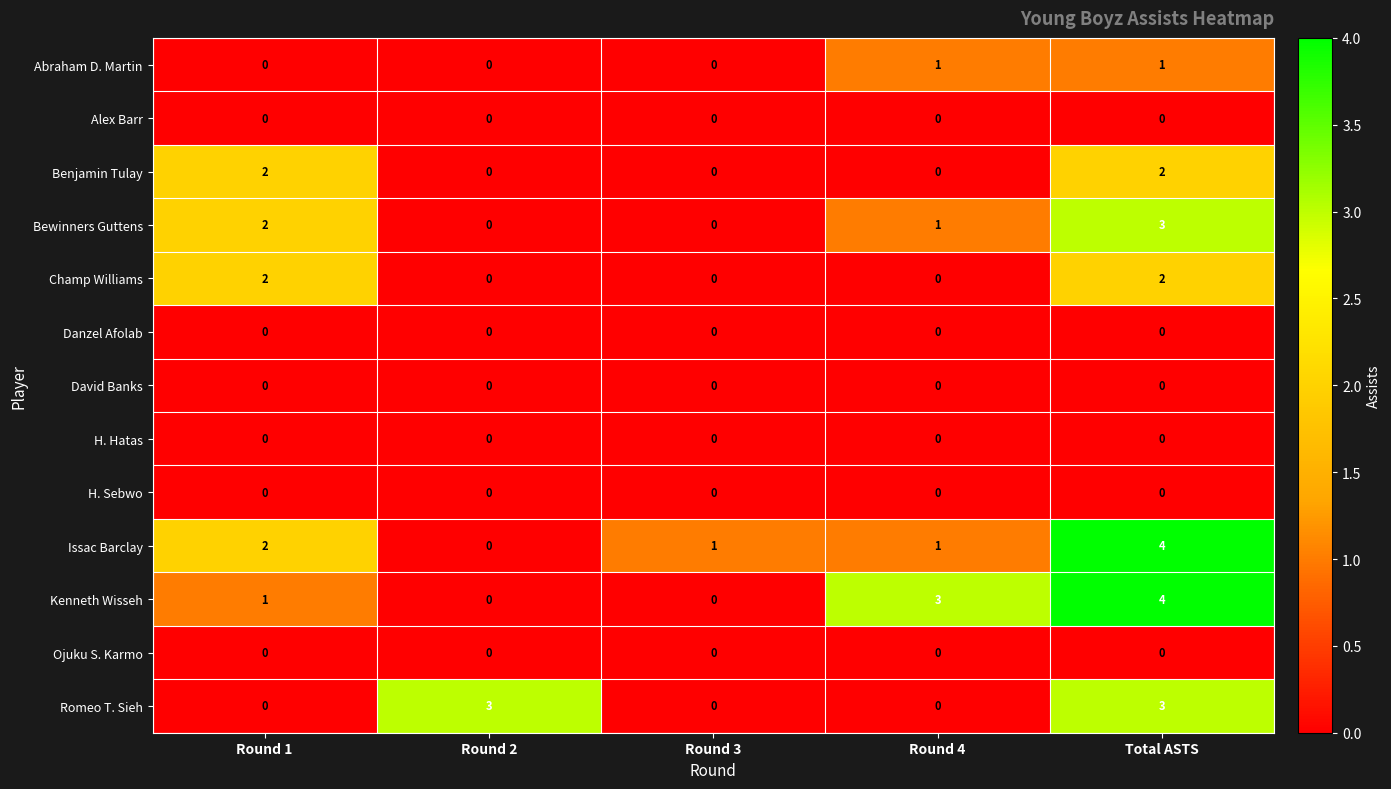

At which category is the sum across all series the highest?

Total ASTS